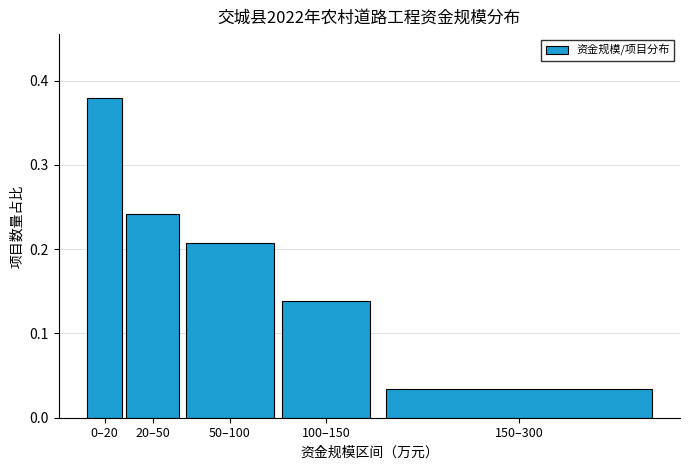

Which category has the lowest value across all series?

150–300